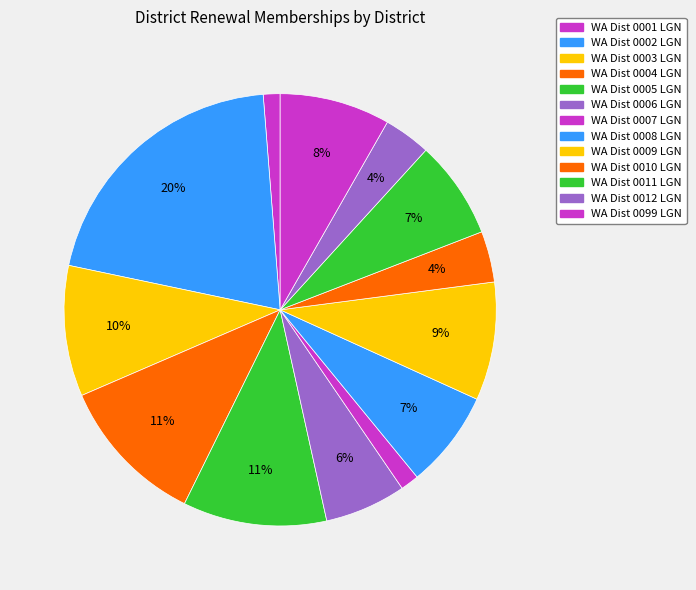

Count the number of slices in the pie.

13